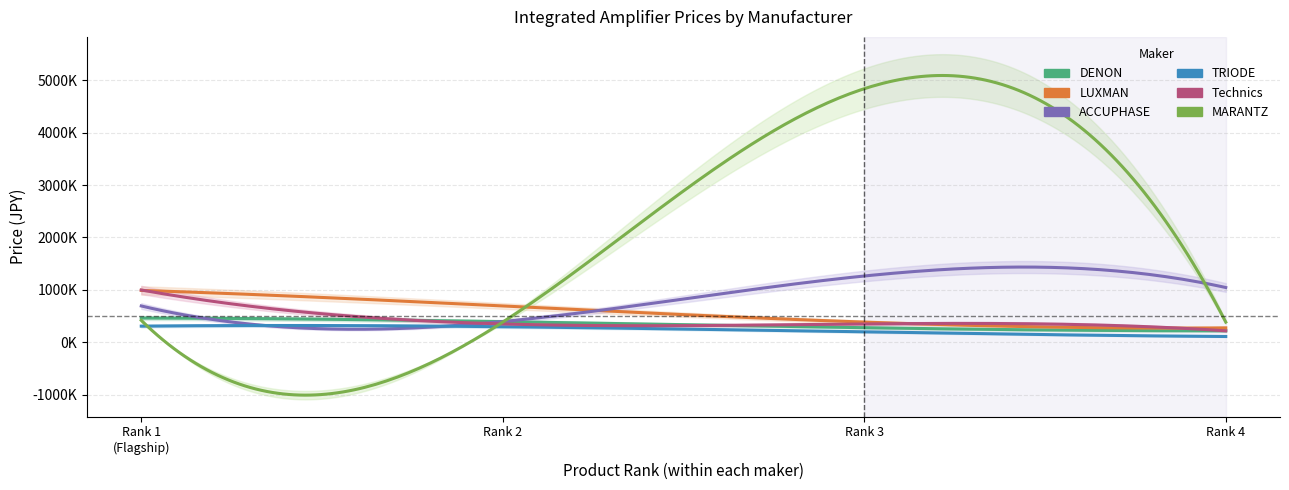

What is the highest value of the TRIODE series?

308000